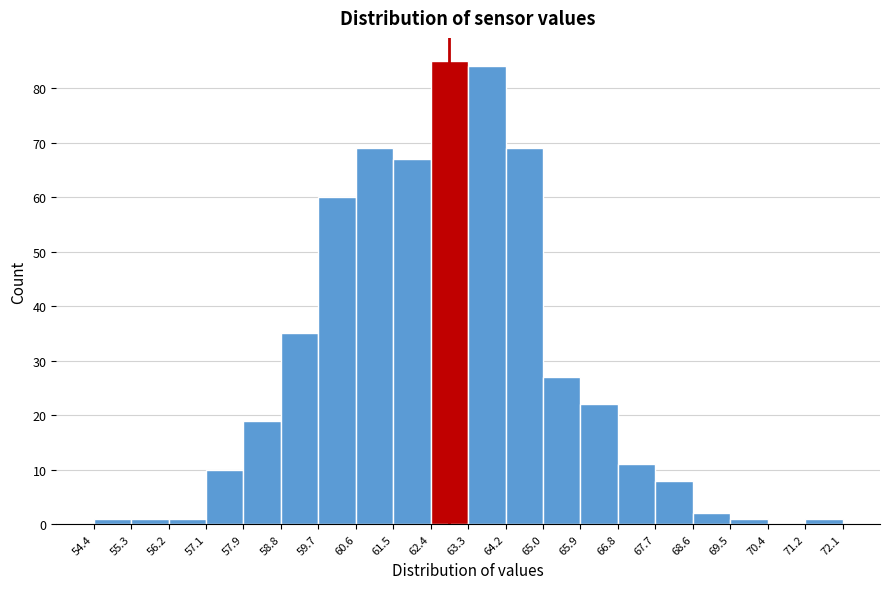

Over which range of the x-axis is the bar tallest?

62.4 to 63.3